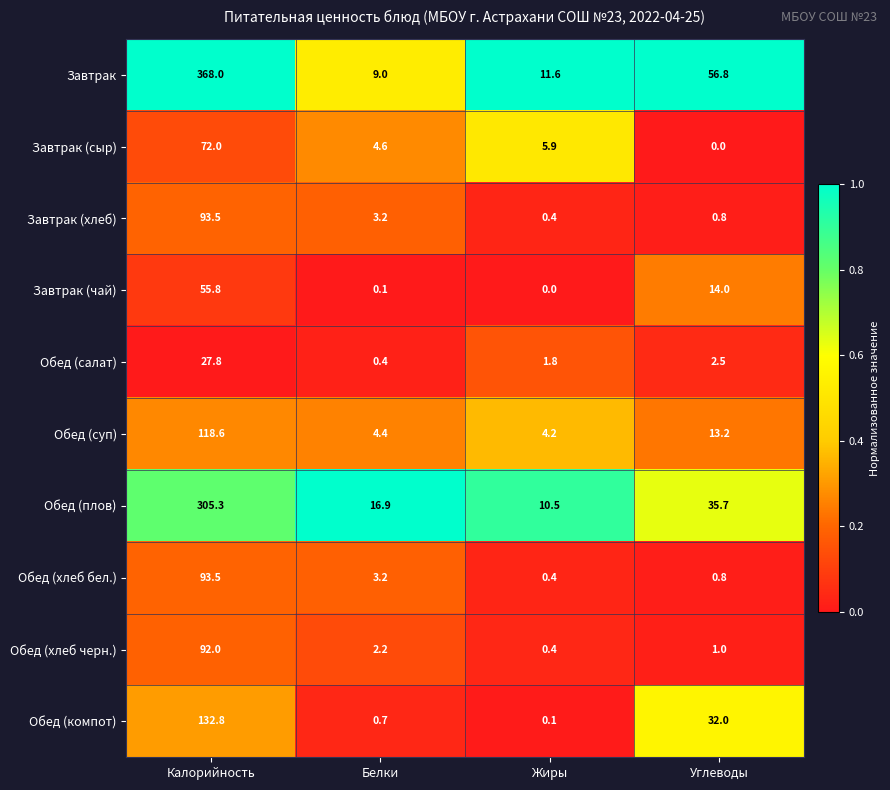

At which label does Обед (компот) first exceed 32?

Калорийность